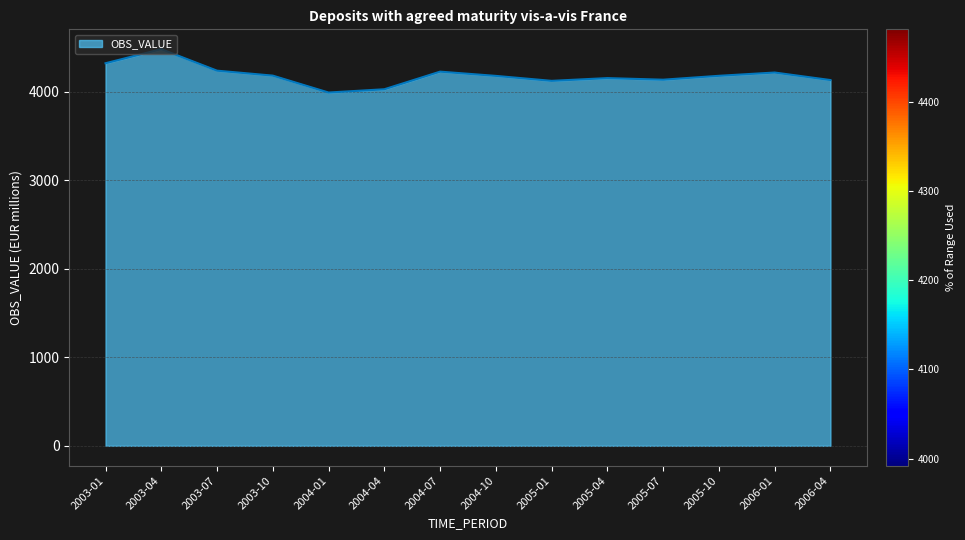

True or false: there are more than 1 points higher than both neighbors.

True